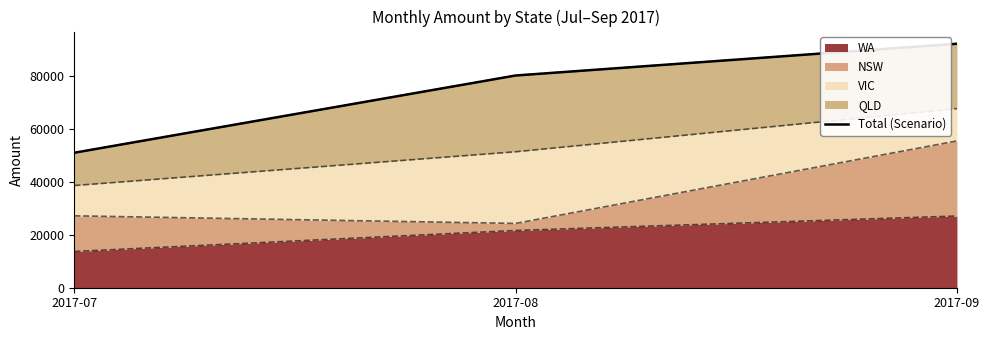

Does the chart have visible grid lines?

No